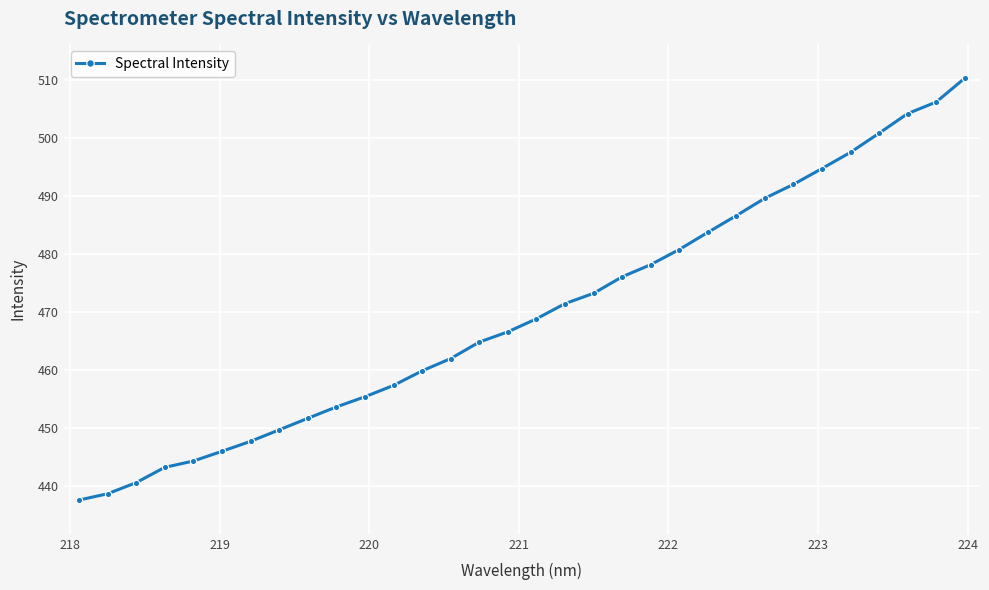

What is the greatest value displayed?

510.3